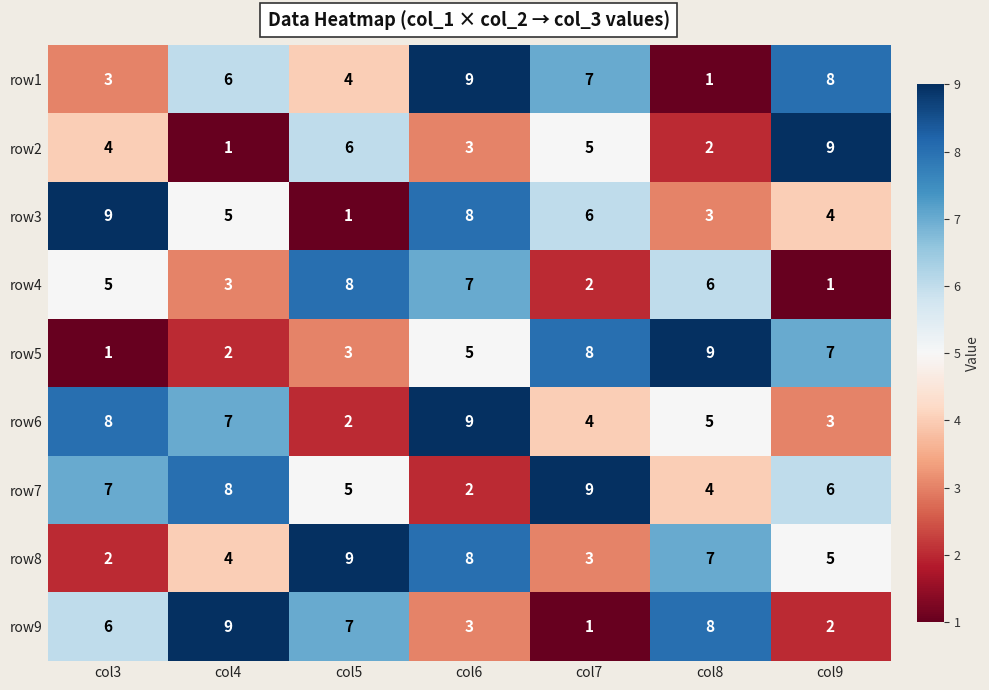

What is the sum of all row1 values?

38